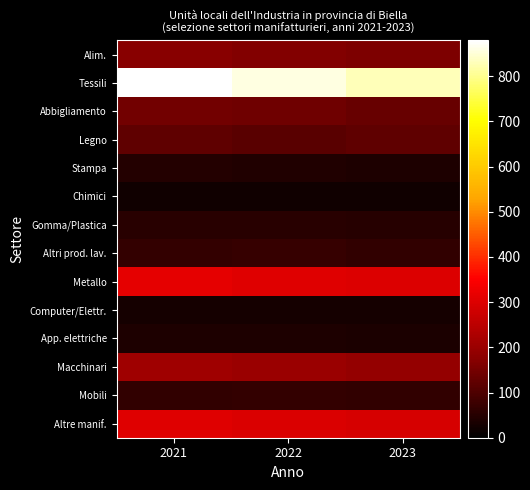

At how many categories does at least one series exceed 619?

3